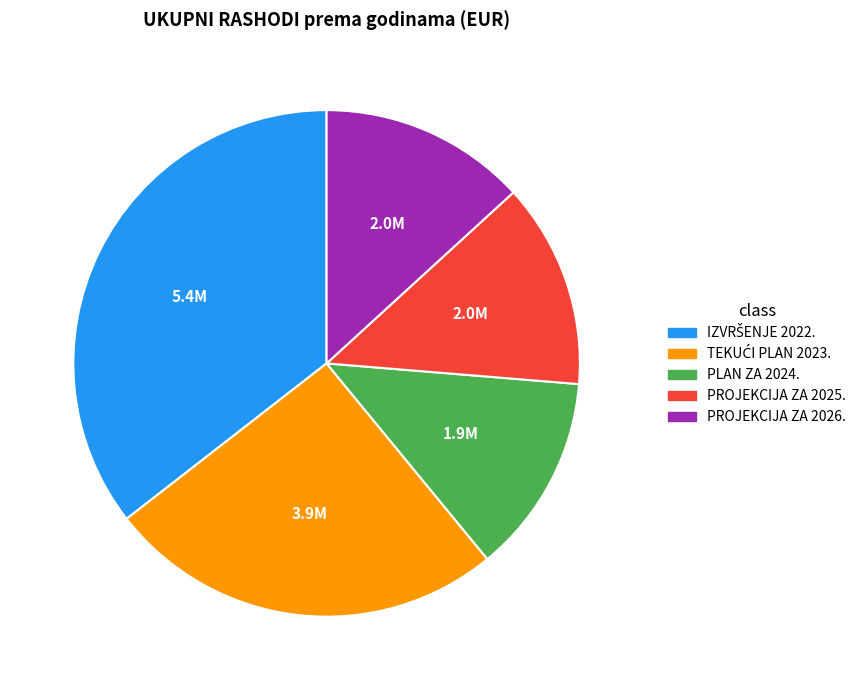

How many slices are in this pie chart?

5